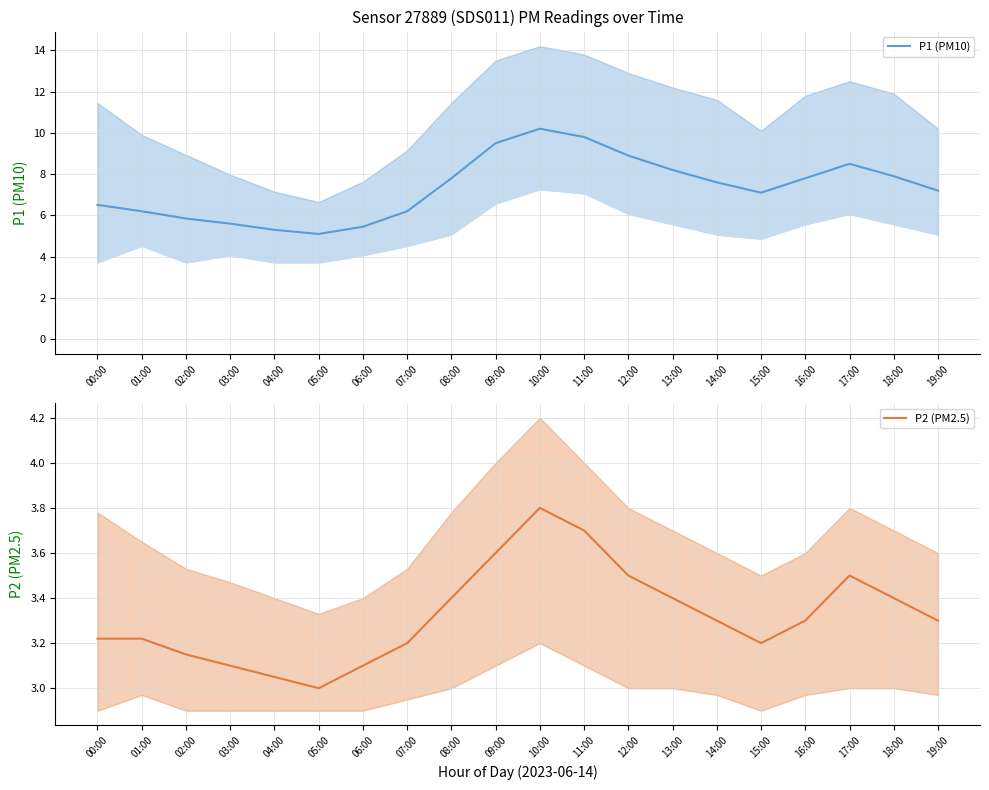

Read the P1 (PM10) value at 08:00.

7.8